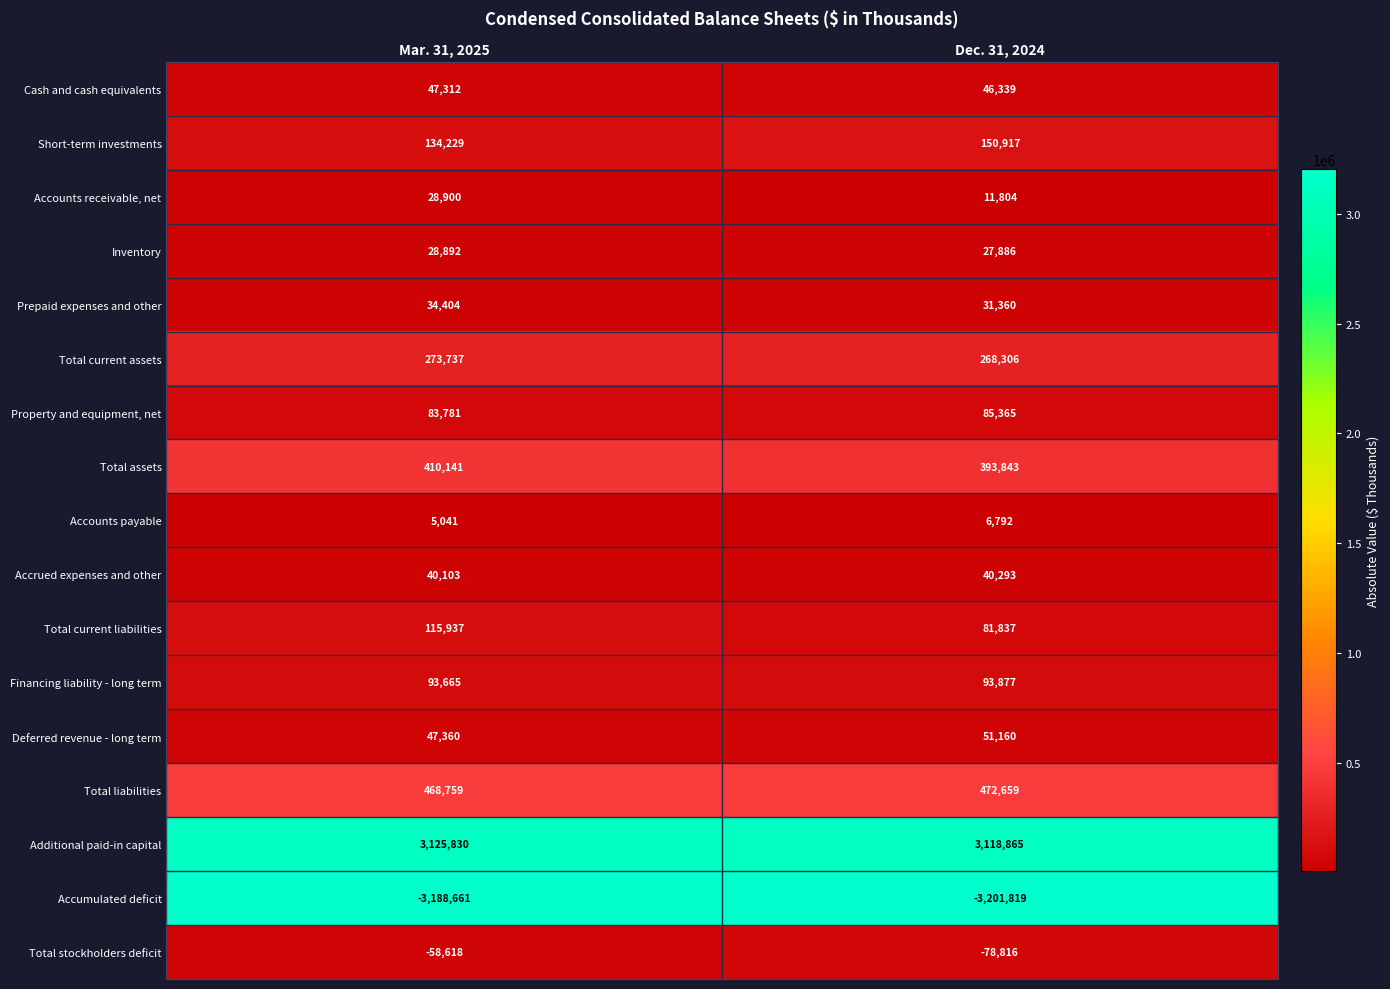

True or false: Financing liability - long term has a value of 161145 at Mar. 31, 2025.

False